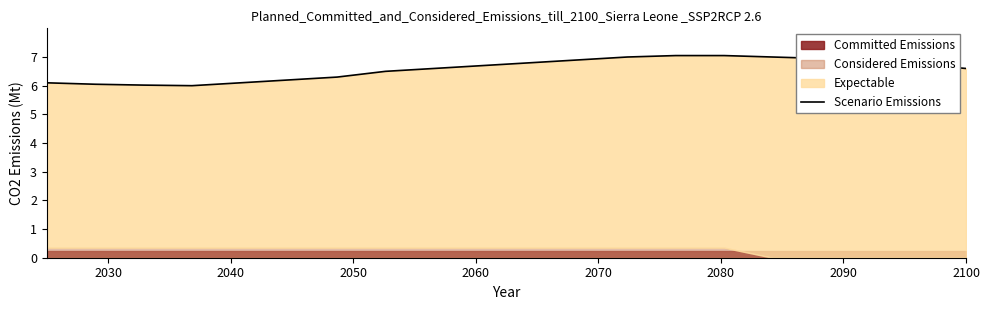

At which label is the value closest to 6?

2060